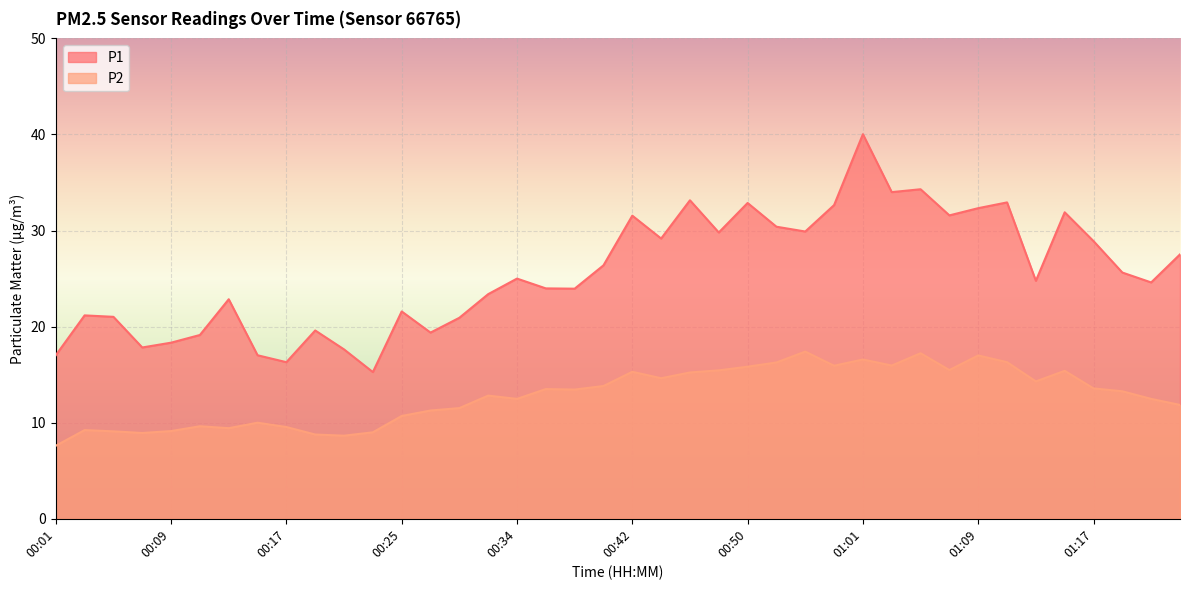

What is the minimum value for P2?

7.6